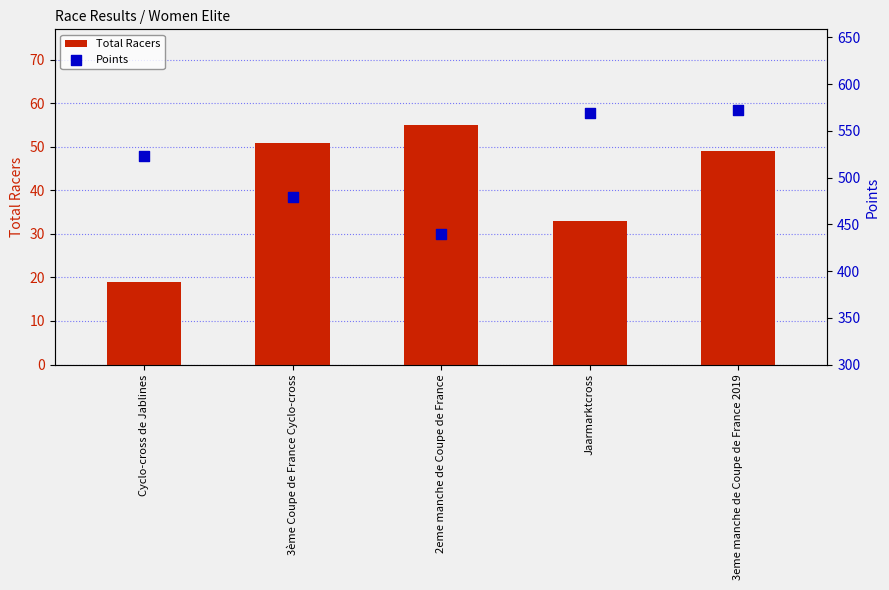

At how many categories does at least one series exceed 540?

2